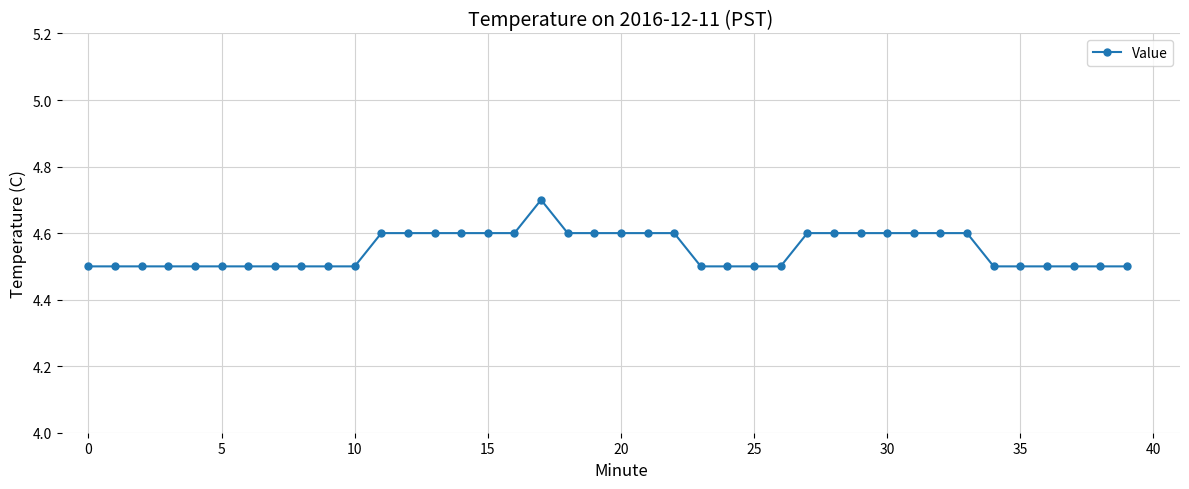

What is the sum of all values?

182.0